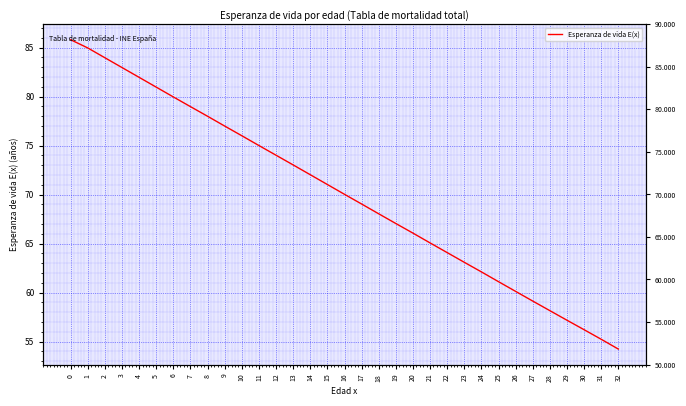

What is the maximum value shown in the chart?

85.8